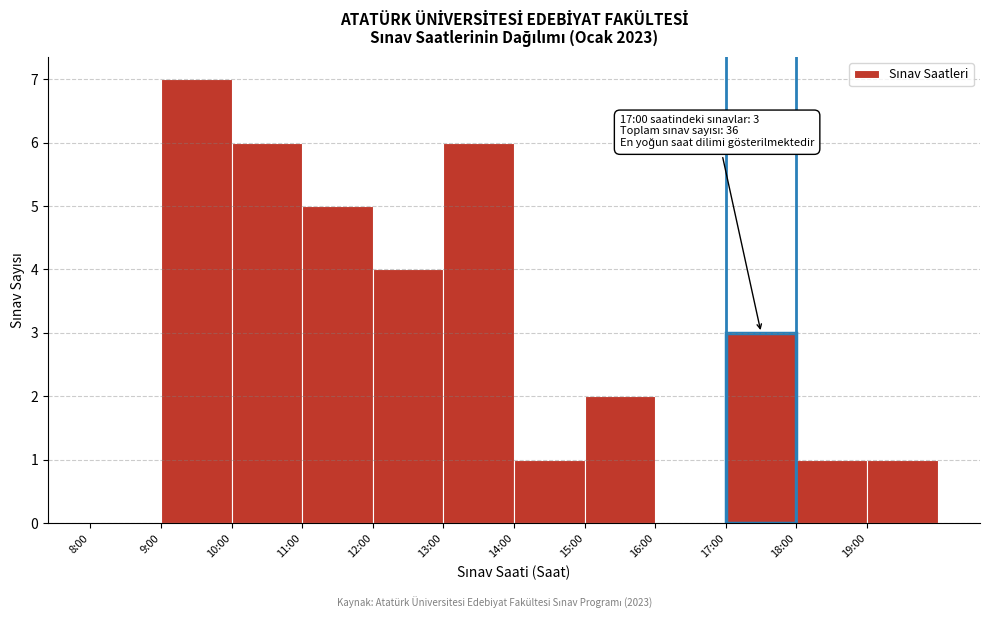

Reading right to left, extract all data points from this chart.

19:00=1	18:00=1	17:00=3	16:00=0	15:00=2	14:00=1	13:00=6	12:00=4	11:00=5	10:00=6	9:00=7	8:00=0